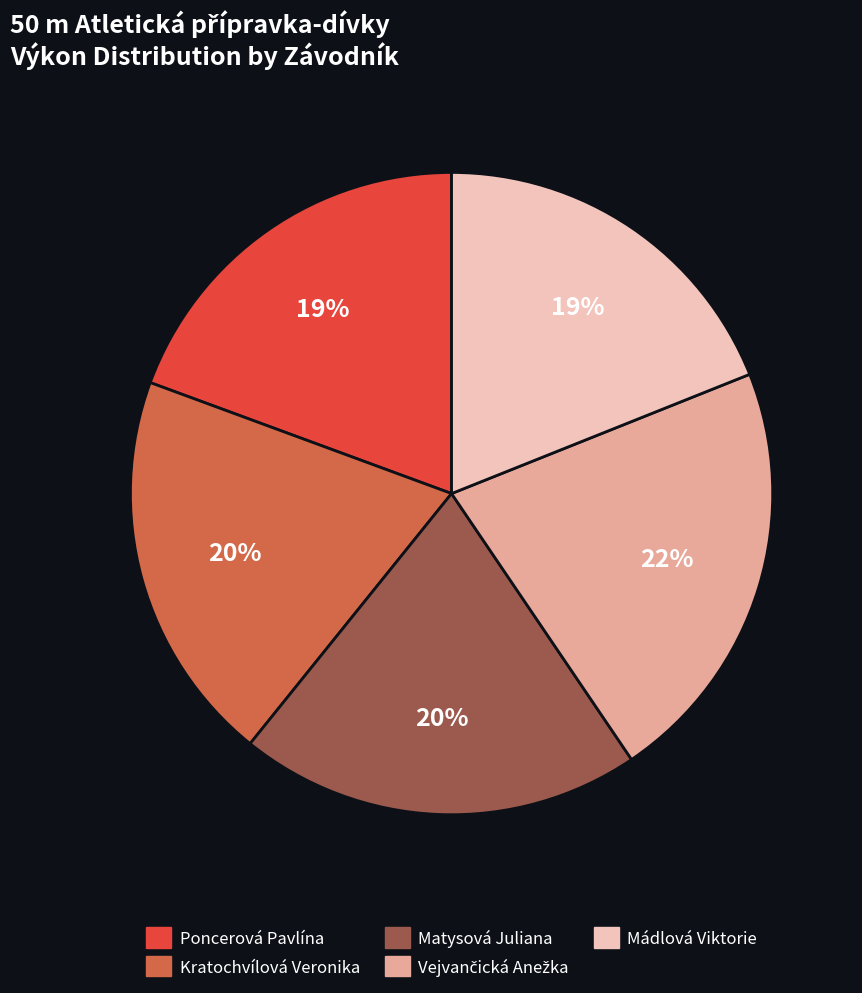

How many slices are in this pie chart?

5